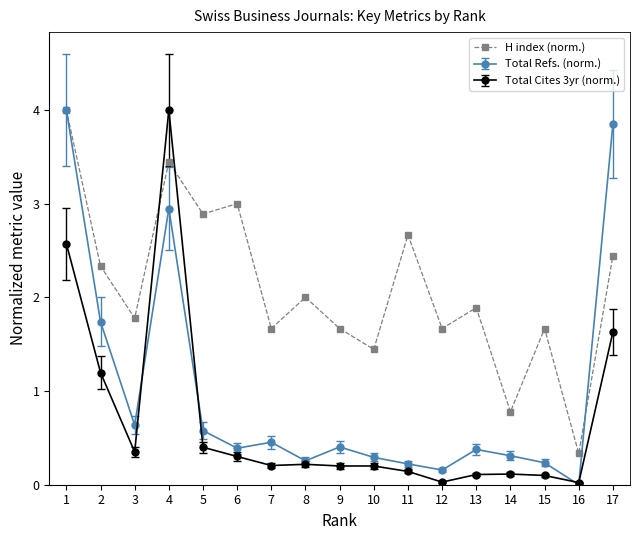

At which category does Total Refs. (norm.) reach its first local peak?

4